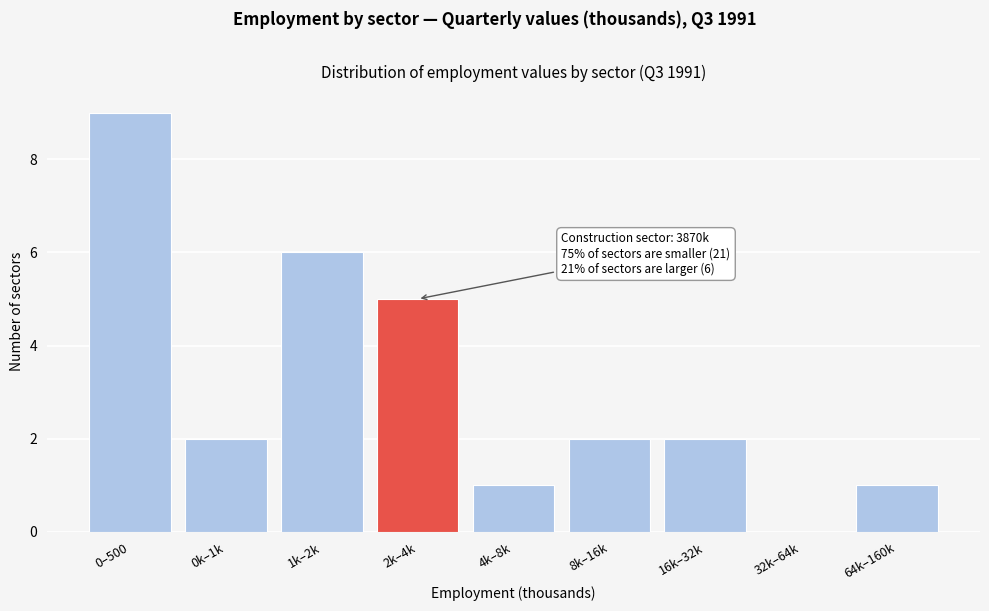

Reading left to right, extract all data points from this chart.

0–500=9	0k–1k=2	1k–2k=6	2k–4k=5	4k–8k=1	8k–16k=2	16k–32k=2	32k–64k=0	64k–160k=1